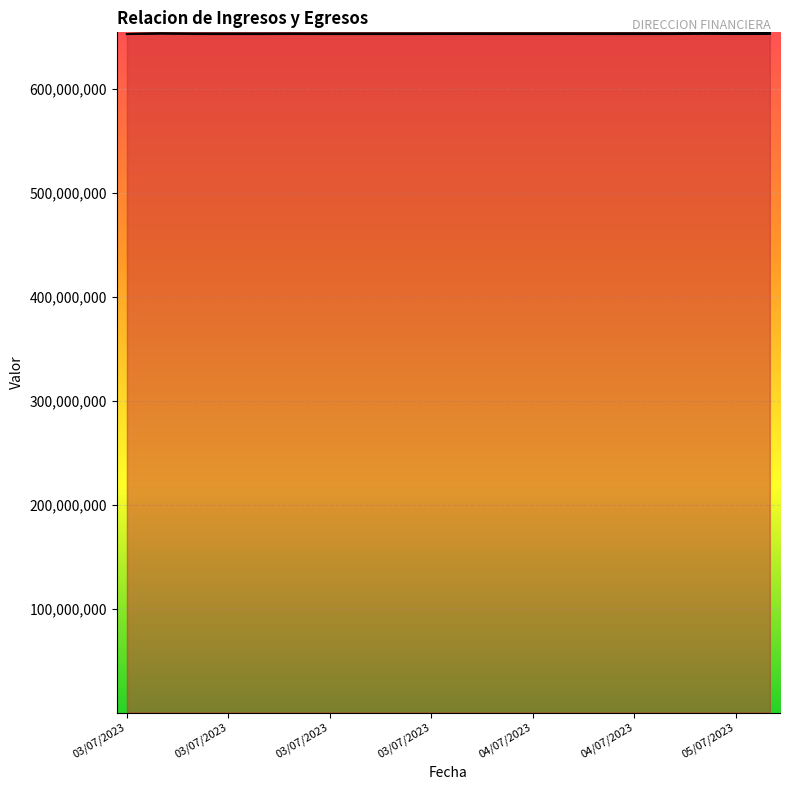

What is the smallest value displayed?

652771469.8